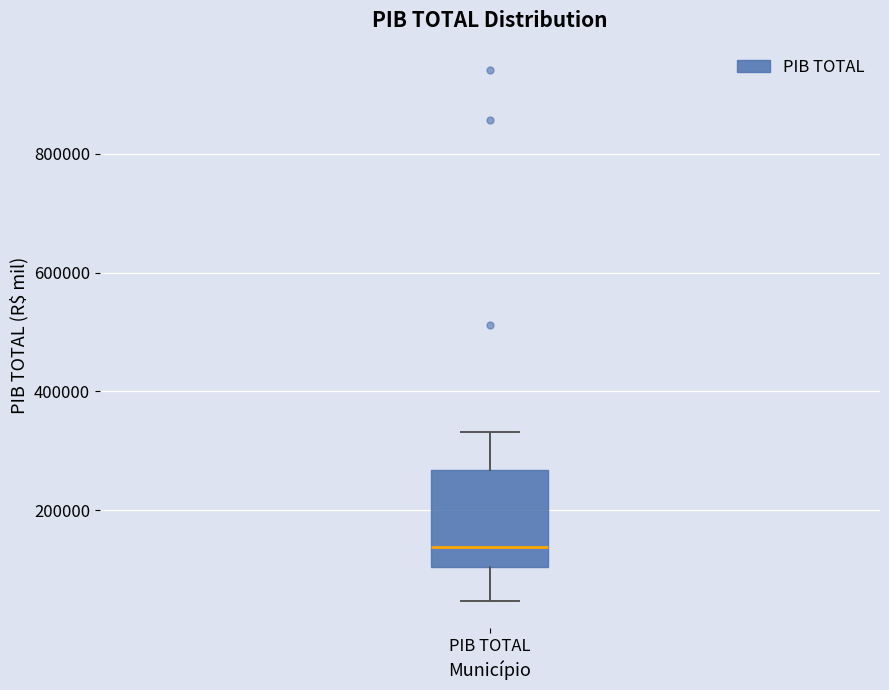

Where does the upper whisker of the box for PIB TOTAL end on the y-axis? The values are not printed on the chart, so give them approximately, as read against the axis.

340000